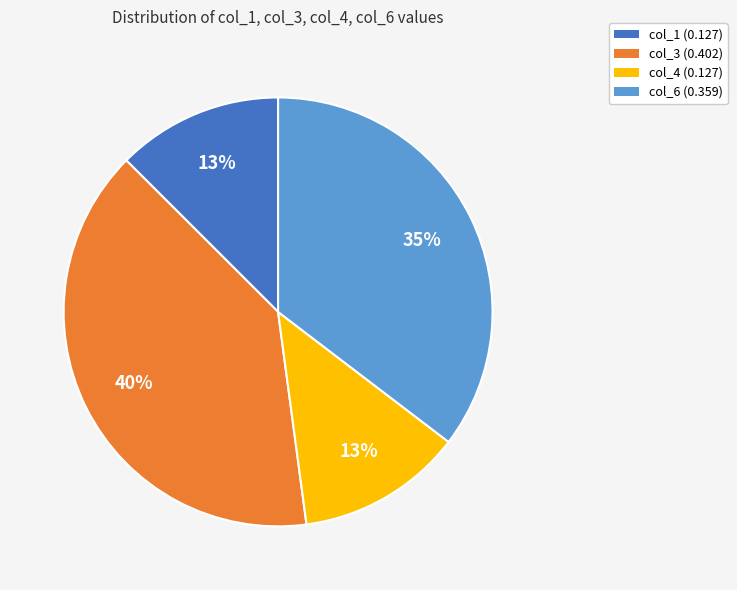

Is there a majority slice in this chart?

No